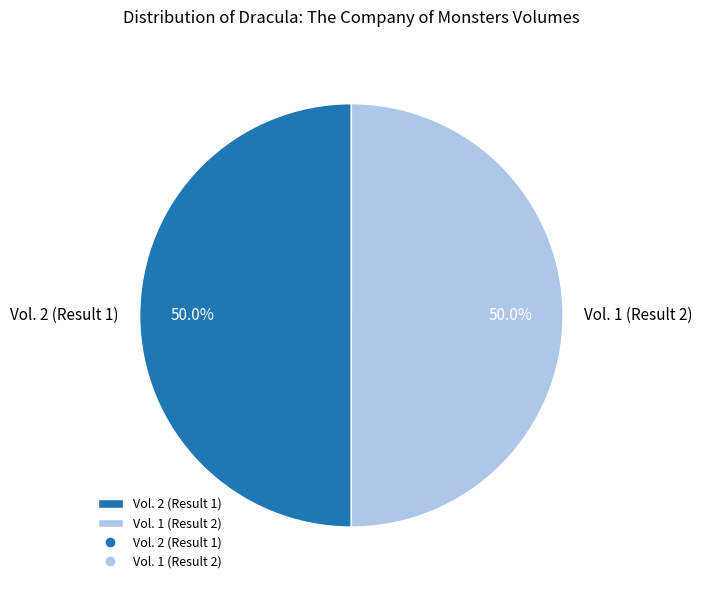

Do Vol. 2 (Result 1) and Vol. 1 (Result 2) together represent more than half of the pie?

Yes